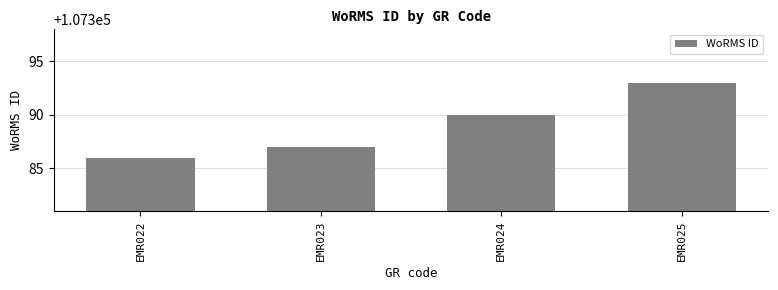

What value does the data have at EMR022?

107386